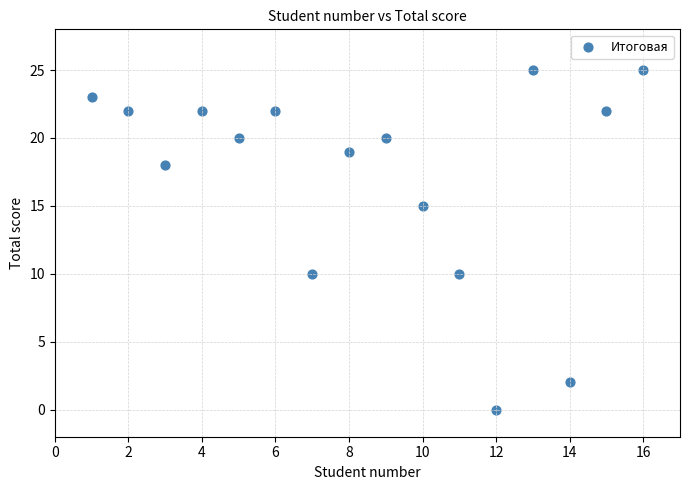

What is the range of Y values (max minus min)?

25